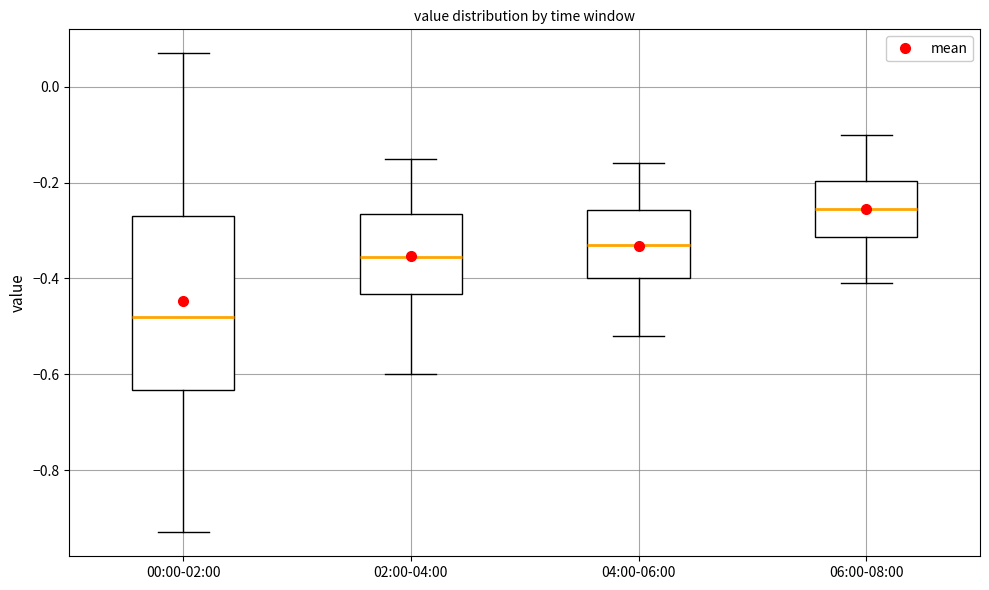

Reading left to right, transcribe this box plot: for each box, give where its median line is, the range the box spans, and where its two whiskers end, as read against the y-axis. The values are not printed on the chart, so give them approximately, as read against the axis.

00:00-02:00: median -0.48, box -0.64 to -0.26, whiskers -0.92 to 0.08
02:00-04:00: median -0.36, box -0.44 to -0.26, whiskers -0.60 to -0.14
04:00-06:00: median -0.32, box -0.40 to -0.26, whiskers -0.52 to -0.16
06:00-08:00: median -0.26, box -0.32 to -0.20, whiskers -0.40 to -0.10